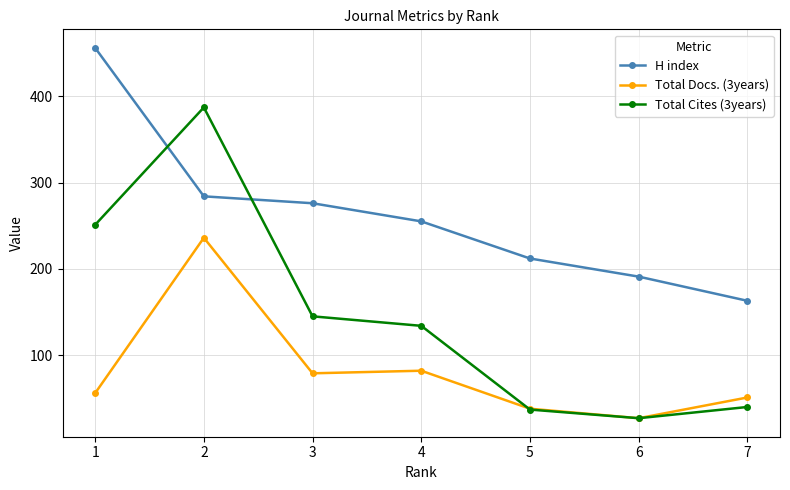

What is the difference between the H index values at 1 and 6?

265